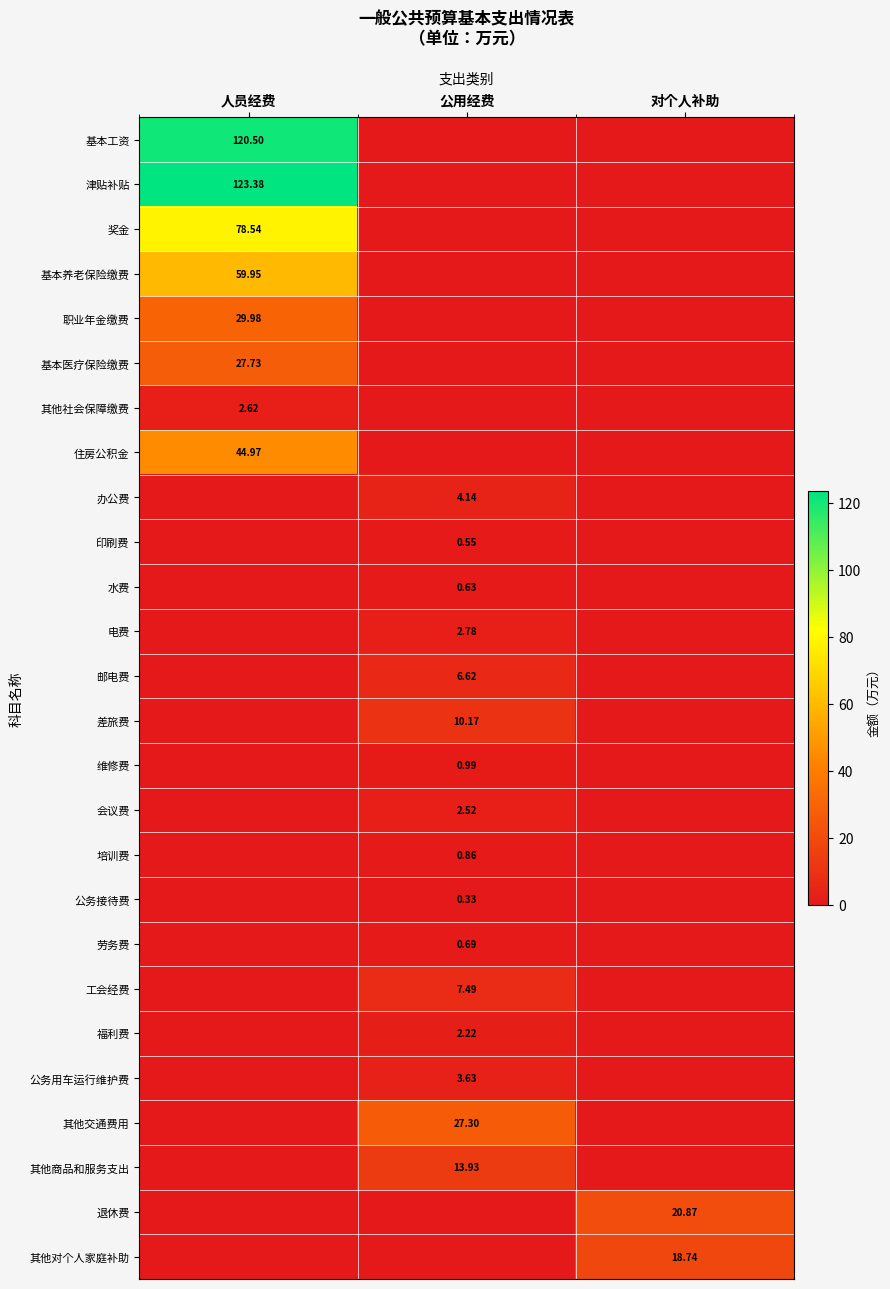

Which series has the largest total across all categories?

津贴补贴